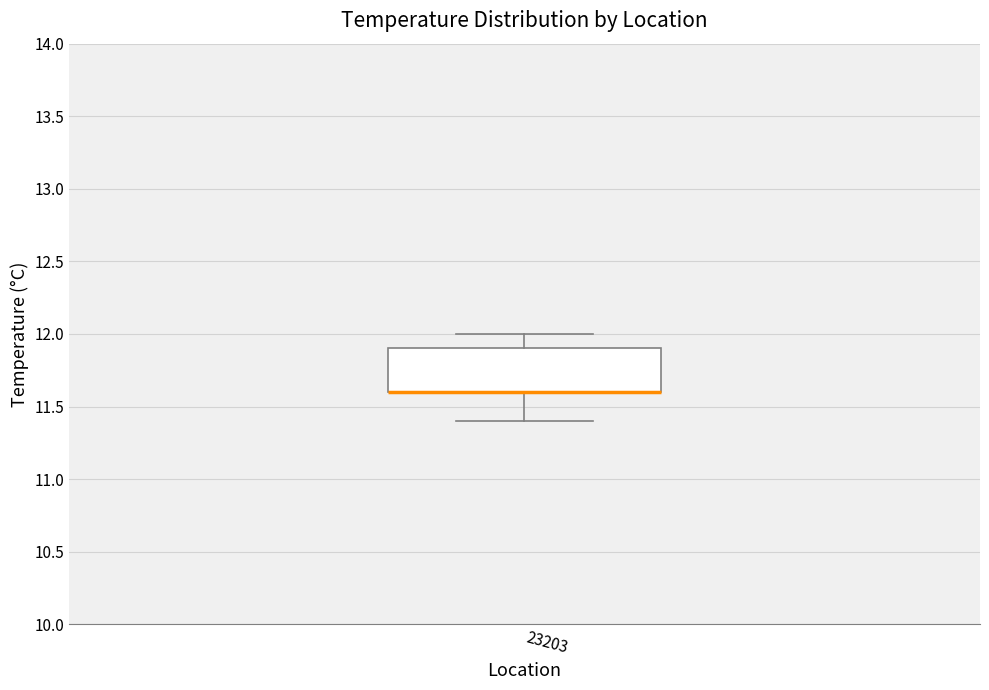

Where is the lower edge of the box at x = 23203 on the y-axis? The values are not printed on the chart, so give them approximately, as read against the axis.

11.6